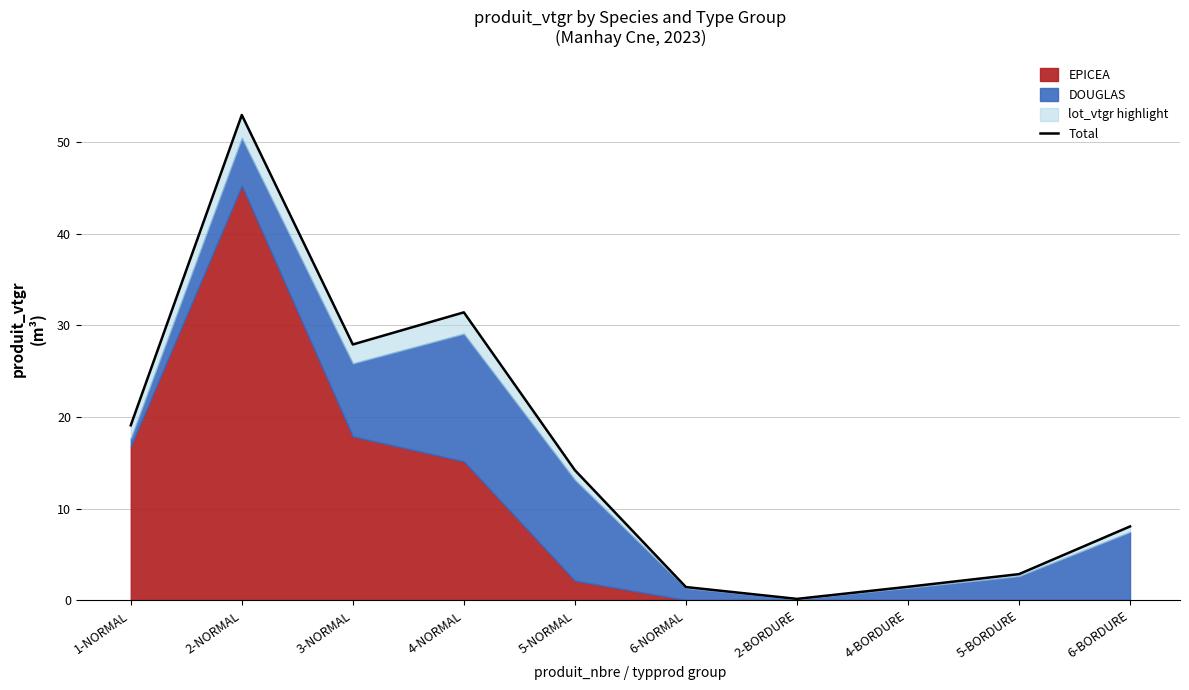

At which category does the chart reach its minimum across all series?

2-BORDURE